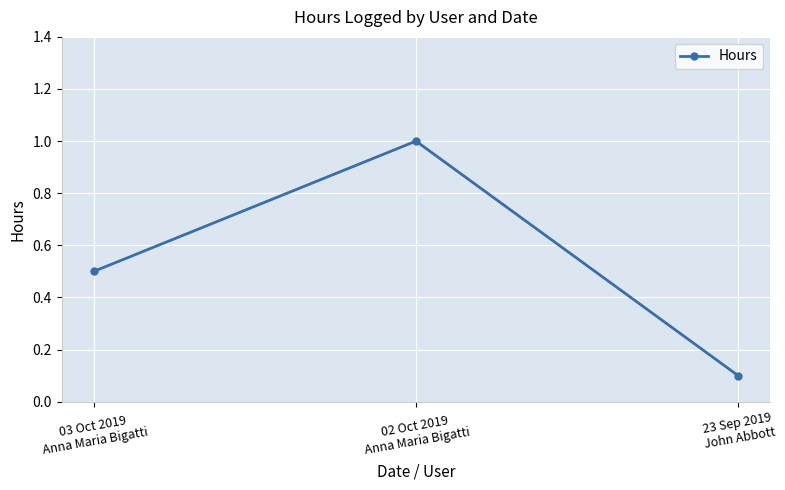

What is the sum of all values?

1.6